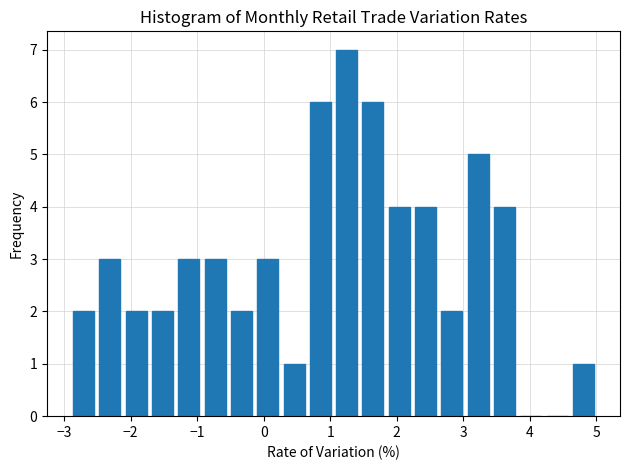

Around what value on the x-axis is the tallest bar? Give the approximate position of its centre, as read against the axis.

1.2